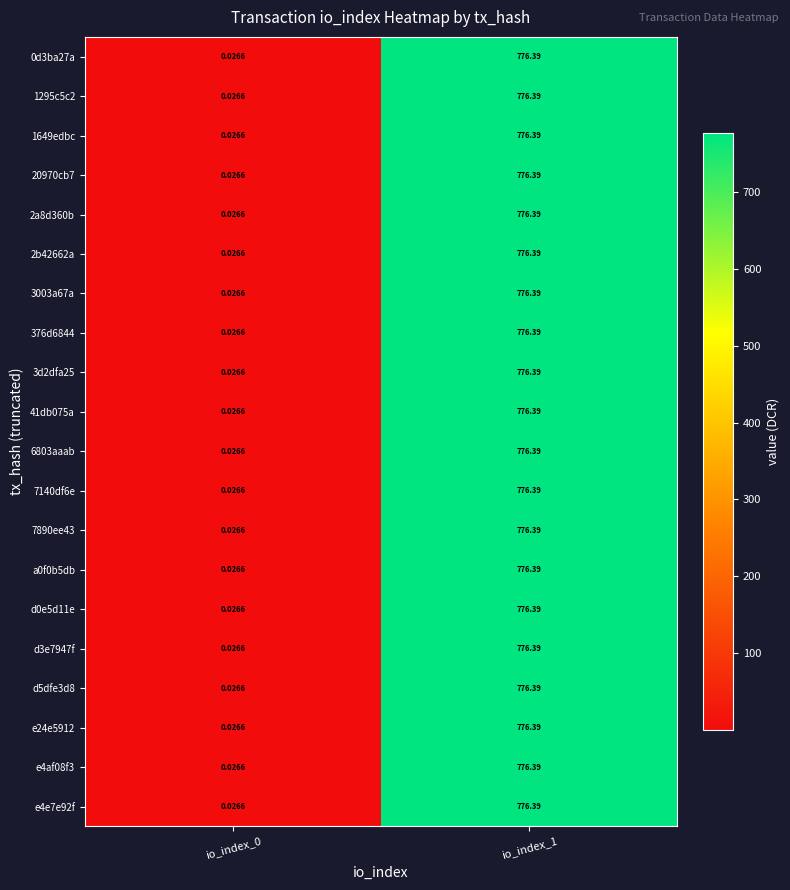

What is the maximum value shown in the chart?

776.4